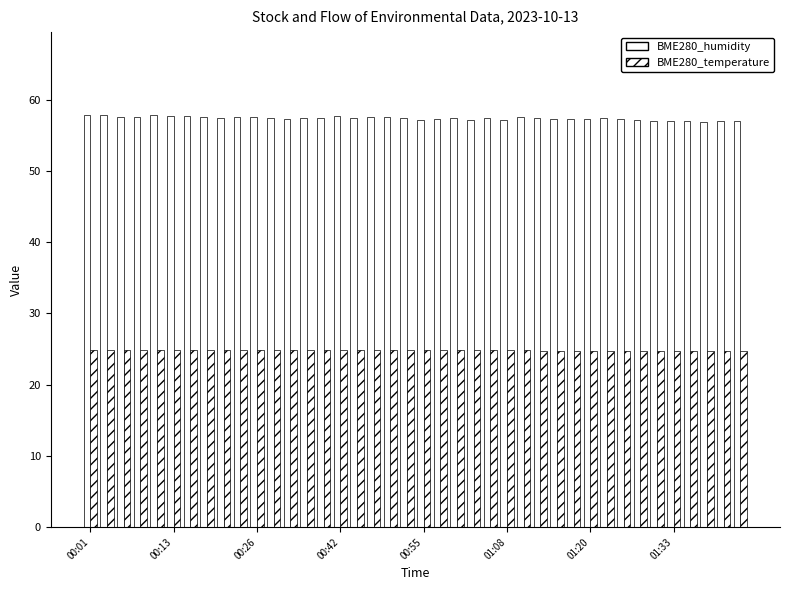

How many bars are there in each group?

2